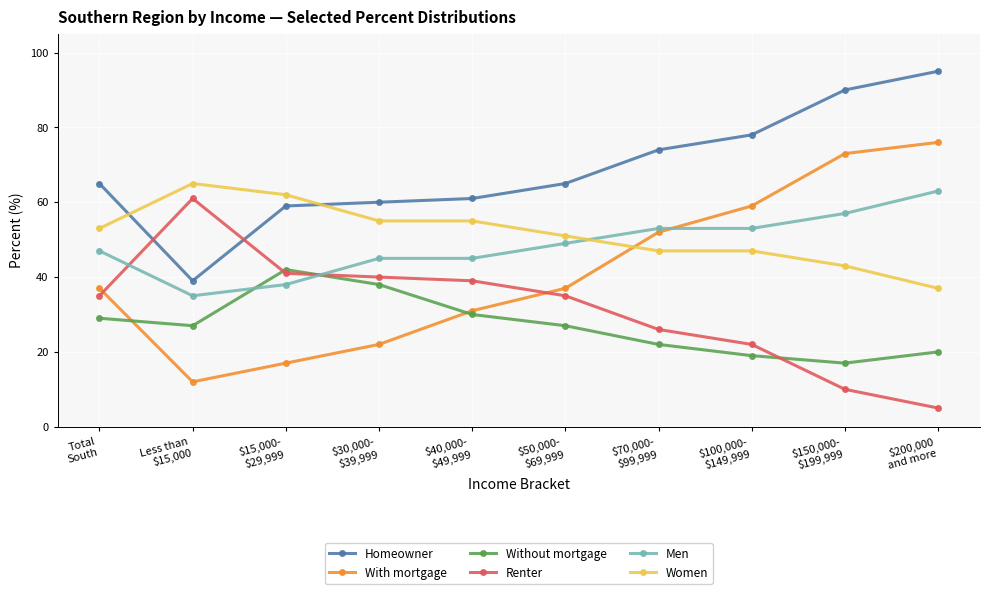

True or false: Homeowner has more than 2 interior local peaks.

False